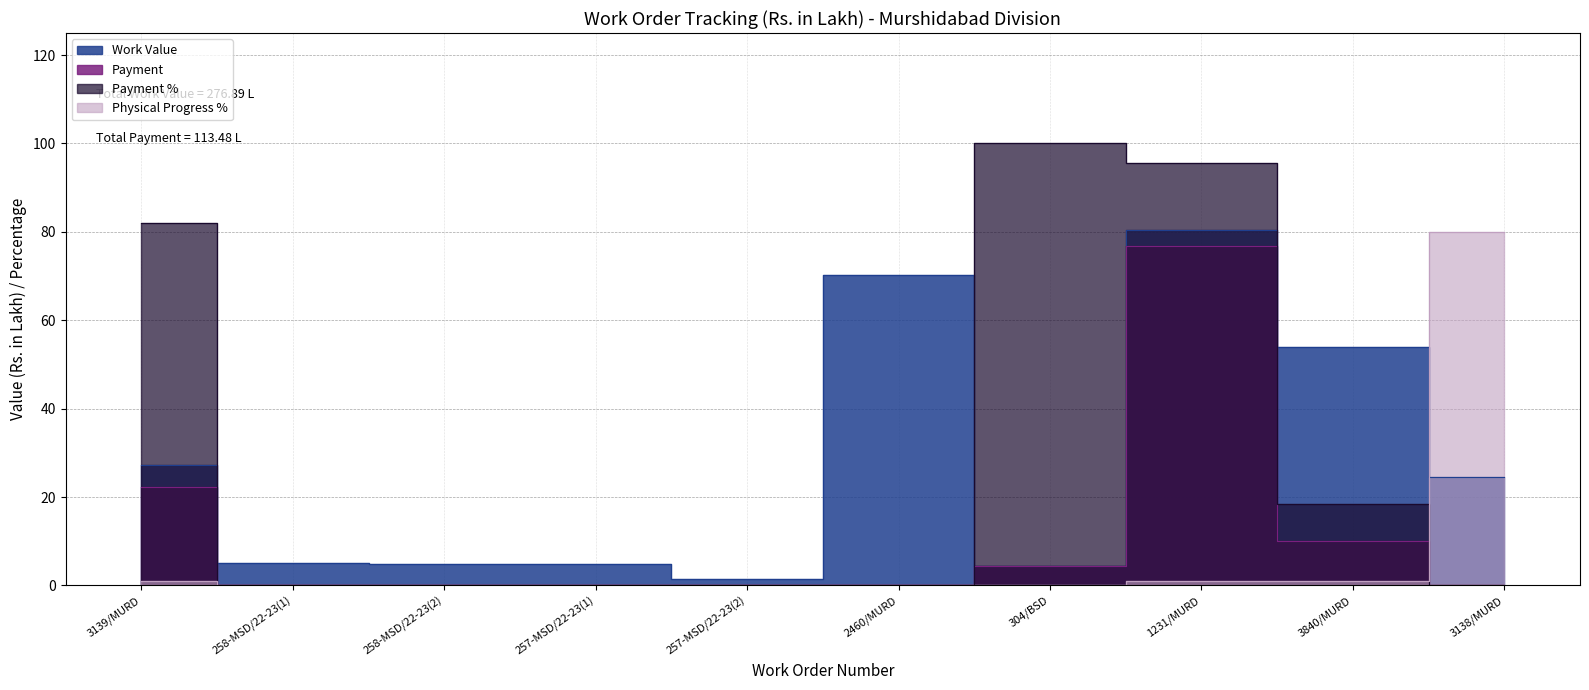

Which series has the largest total across all categories?

Payment %